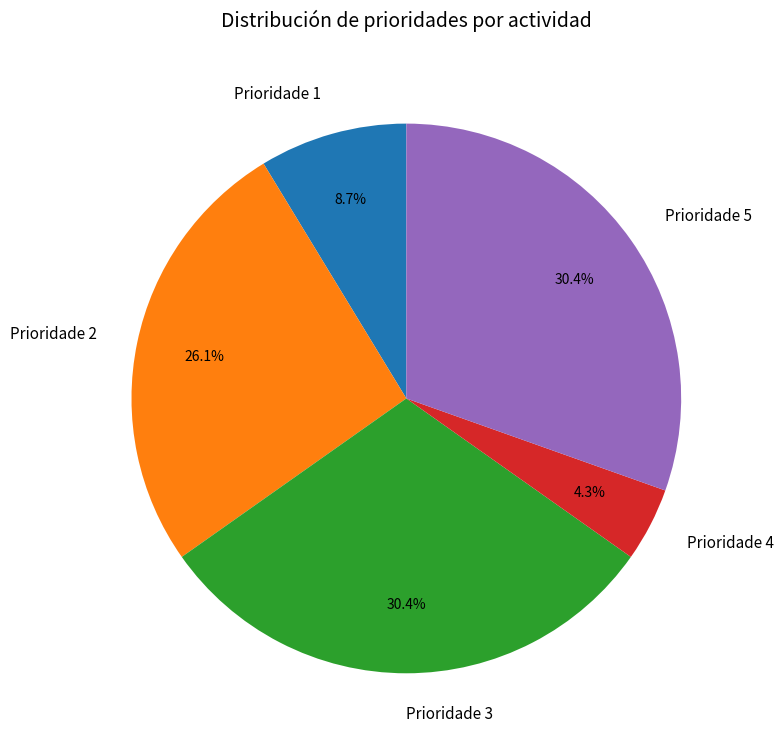

What is the ratio of the value at Prioridade 5 to the value at Prioridade 1?

3.5